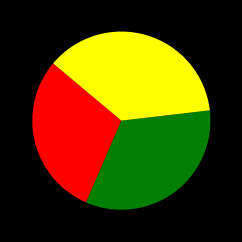

Does any single category account for the majority?

No